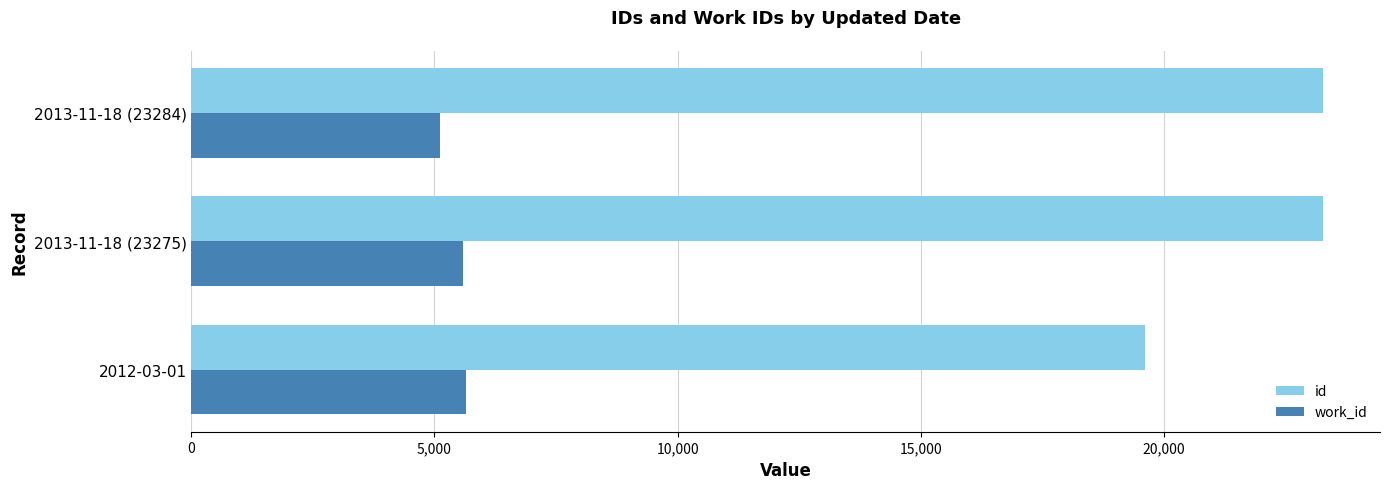

At which category is the sum across all series the highest?

2013-11-18 (23275)